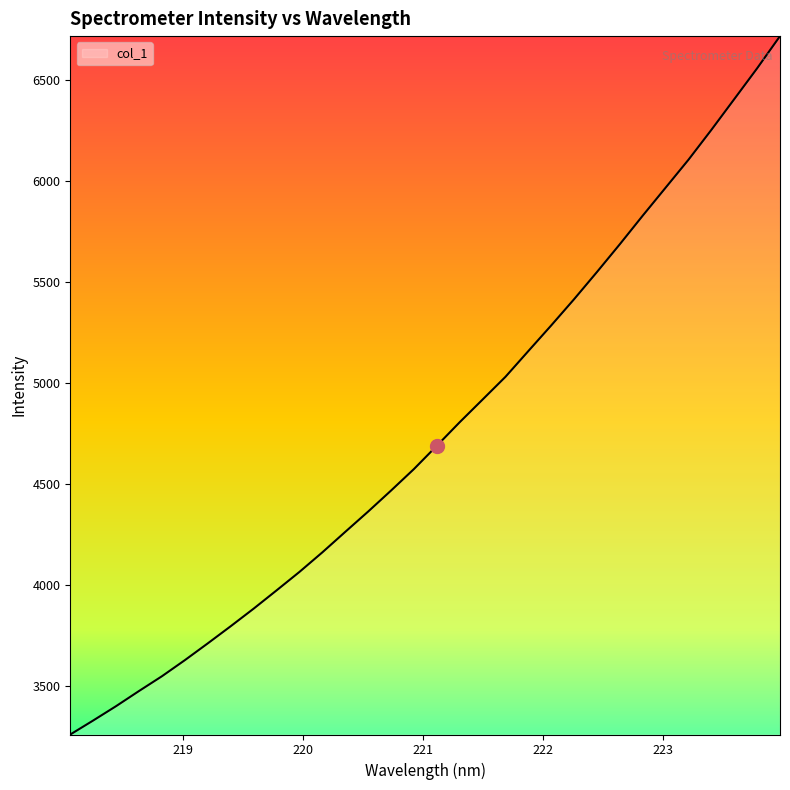

What is the smallest value displayed?

3257.9